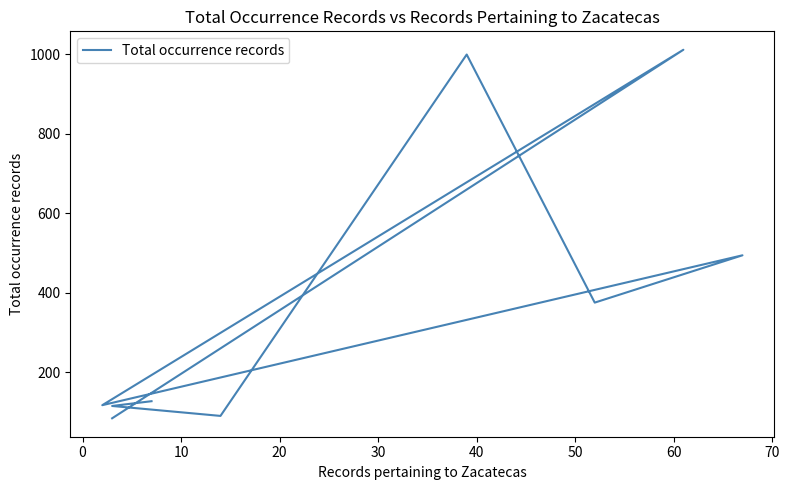

The chart shows a value of 45 at 70. True or false?

False